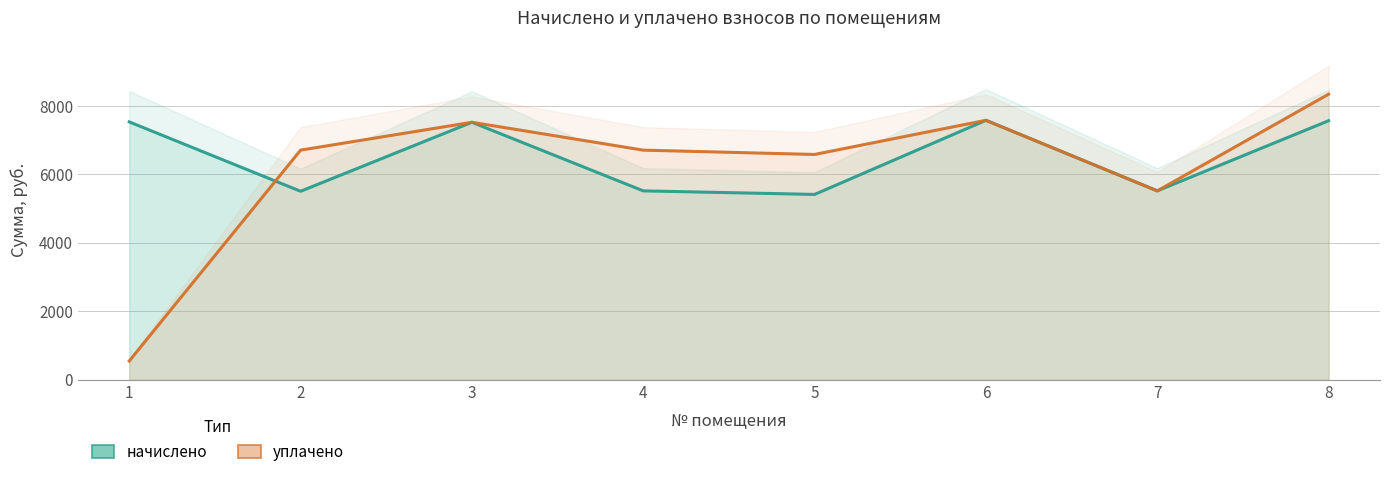

List the labels in order of уплачено value, smallest first.

1, 7, 5, 4, 2, 3, 6, 8